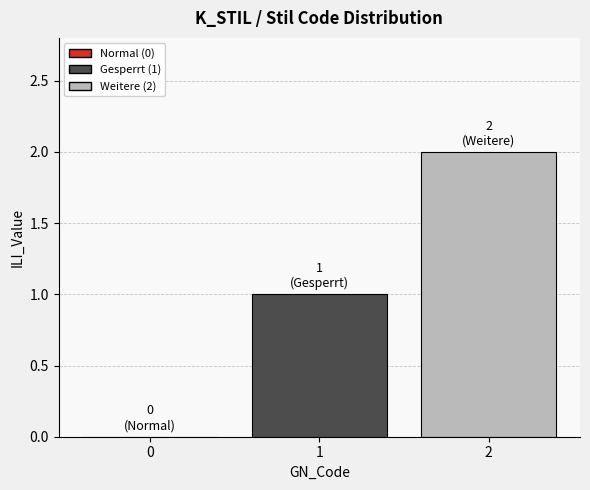

At which label is the value closest to 1?

1